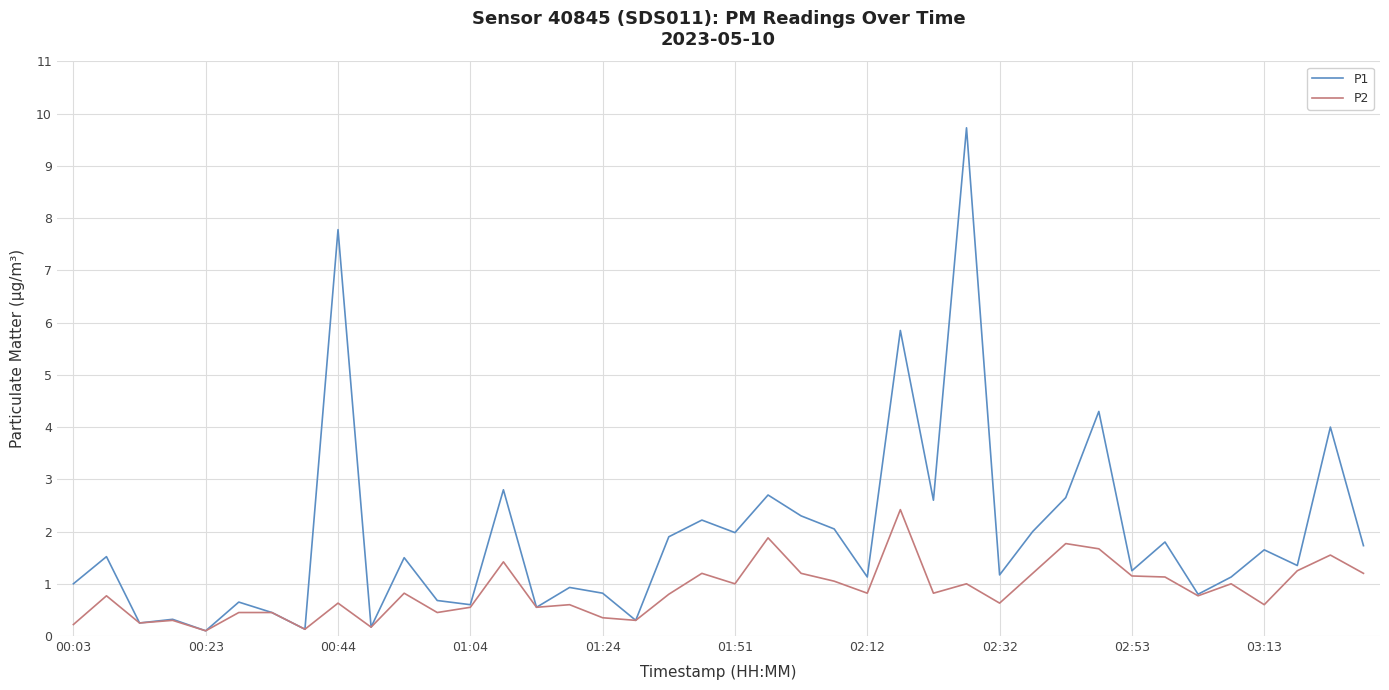

List the series in order of their overall mean, lowest first.

P2, P1